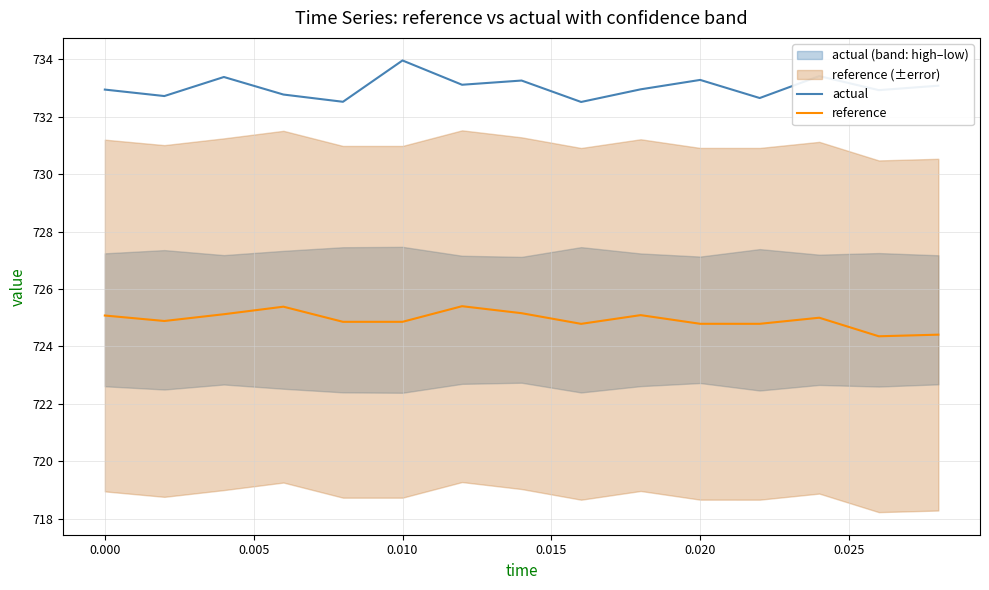

What is the maximum value for actual?

734.0